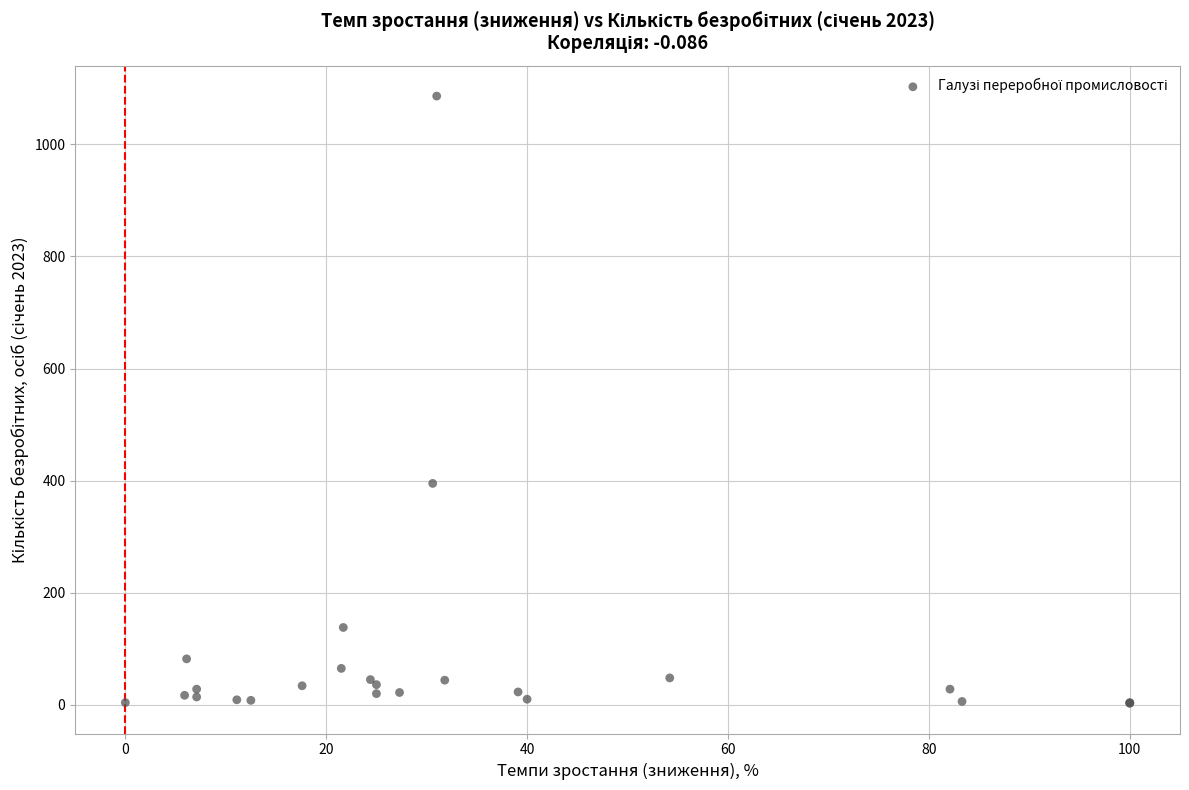

What Y value in the scatter plot is closest to 544?

395